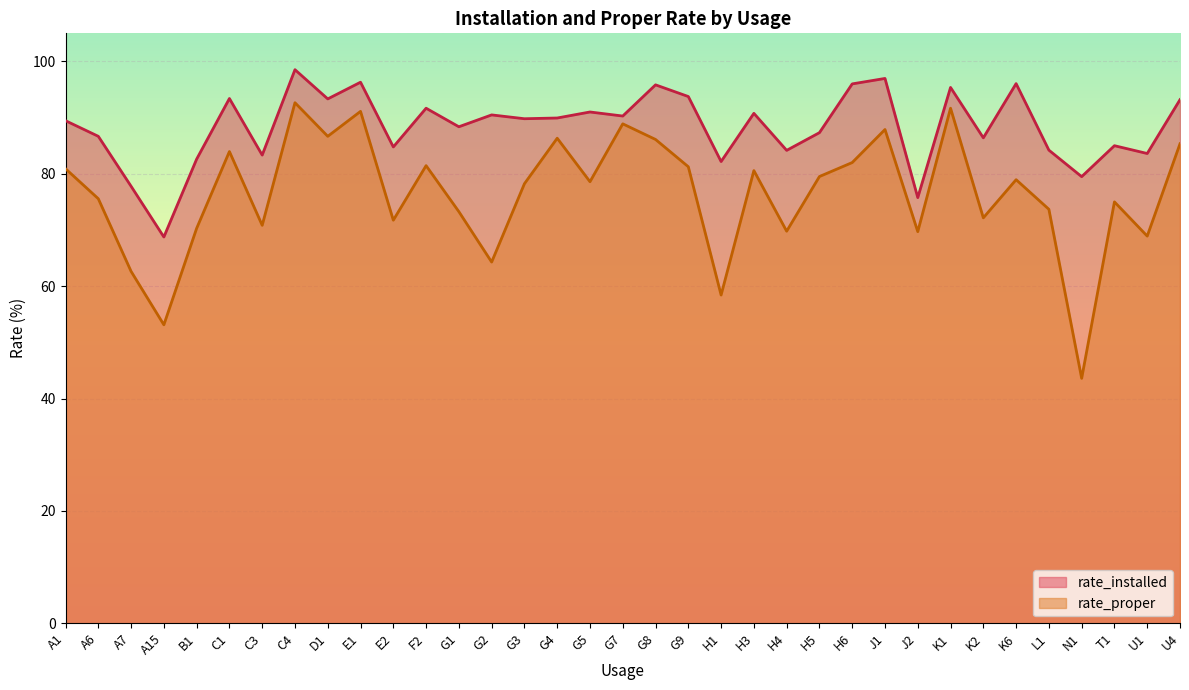

The value of rate_installed at K1 is 95.4. True or false?

True